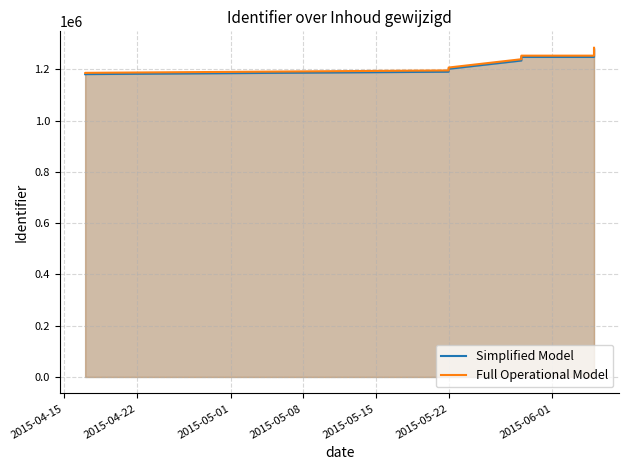

True or false: Simplified Model and Full Operational Model intersect in this chart.

False